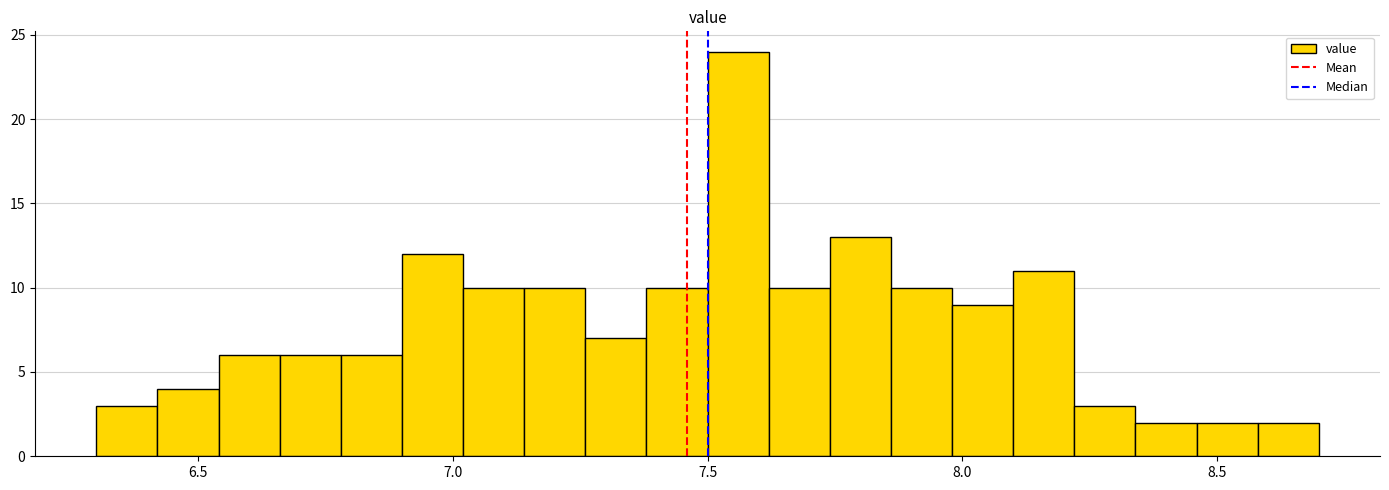

Read against the x-axis, roughly where is the centre of the tallest bar?

7.55